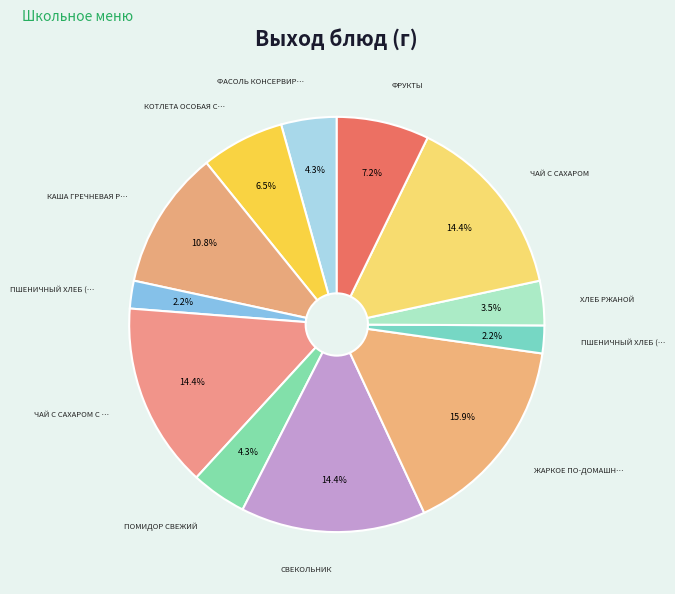

Count the number of slices in the pie.

12